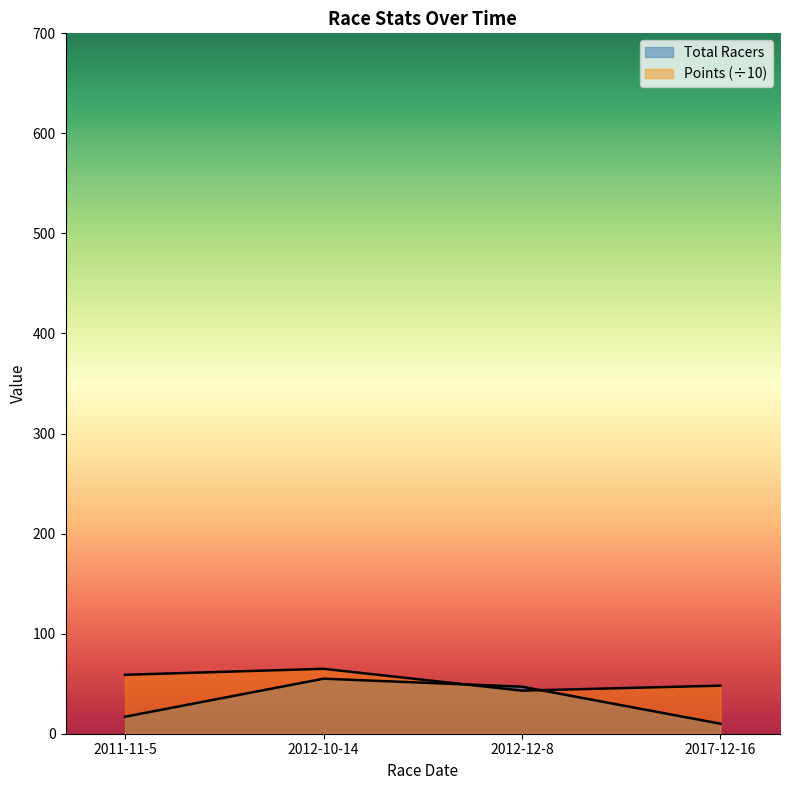

What is the difference between the highest and lowest values at 2012-12-8?

3.9